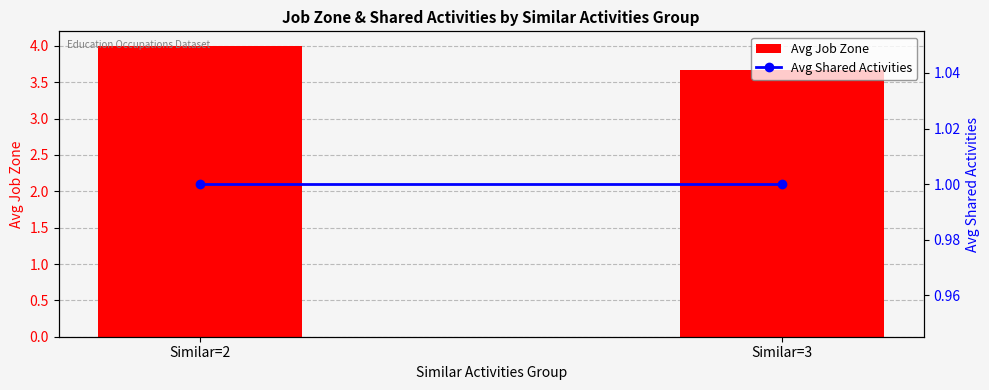

Which series has the largest range (max minus min)?

Avg Job Zone